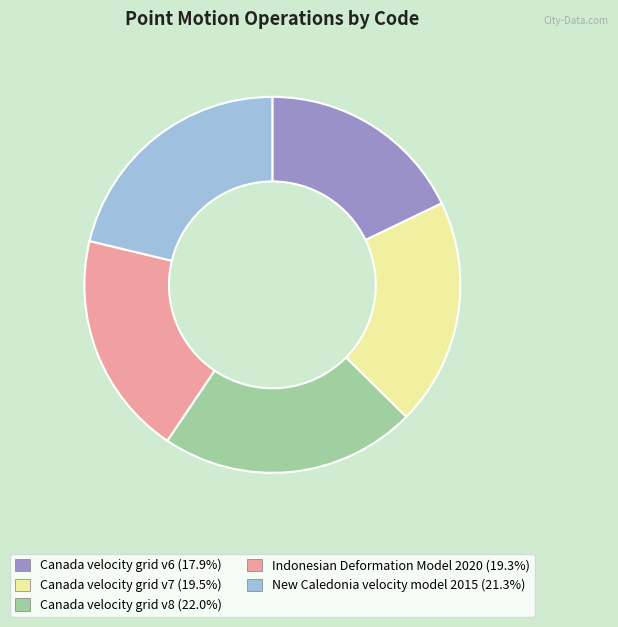

Which has a higher value, Canada velocity grid v7 or Canada velocity grid v6?

Canada velocity grid v7